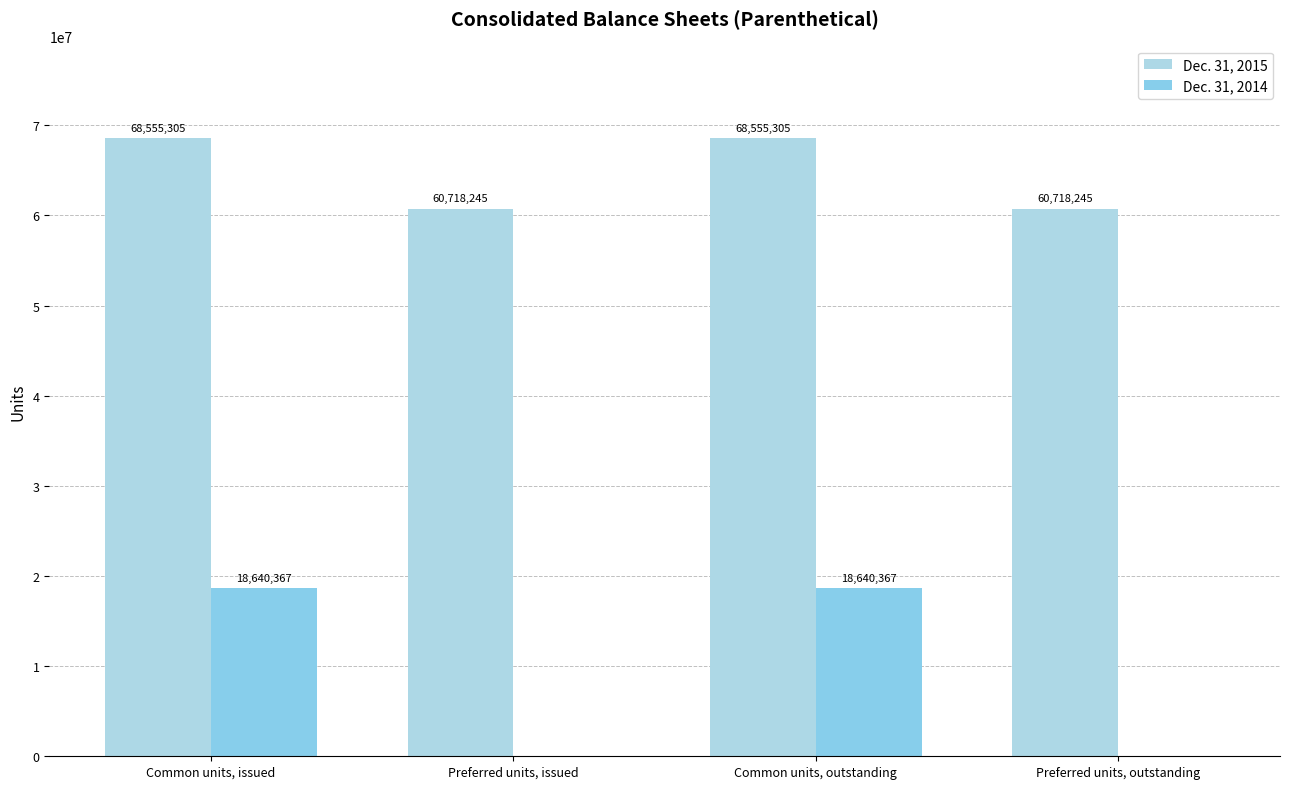

Does the chart contain stacked bars?

No